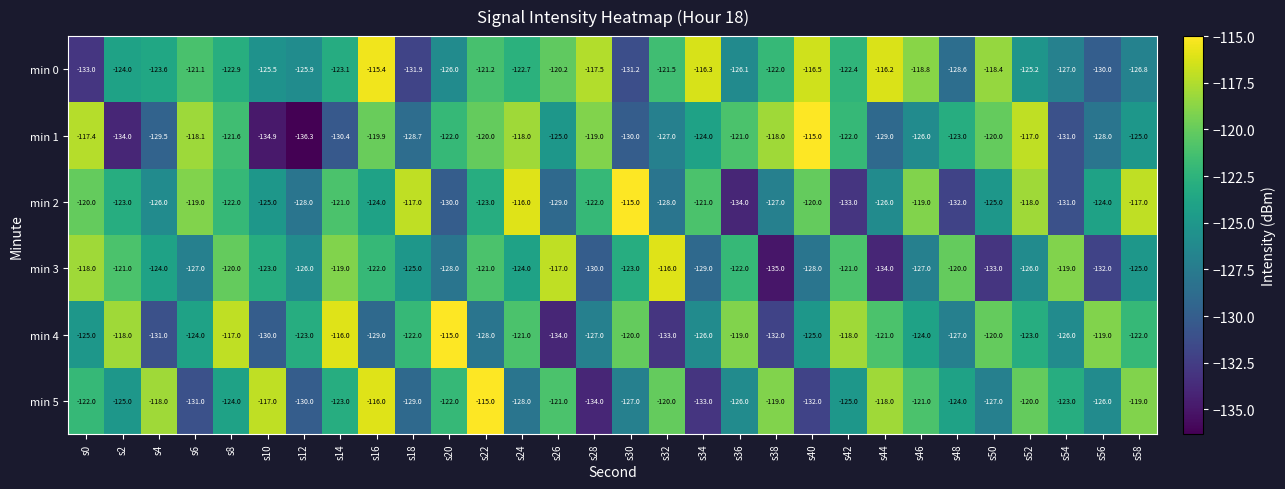

What is the difference between the highest and lowest values at s28?

16.5